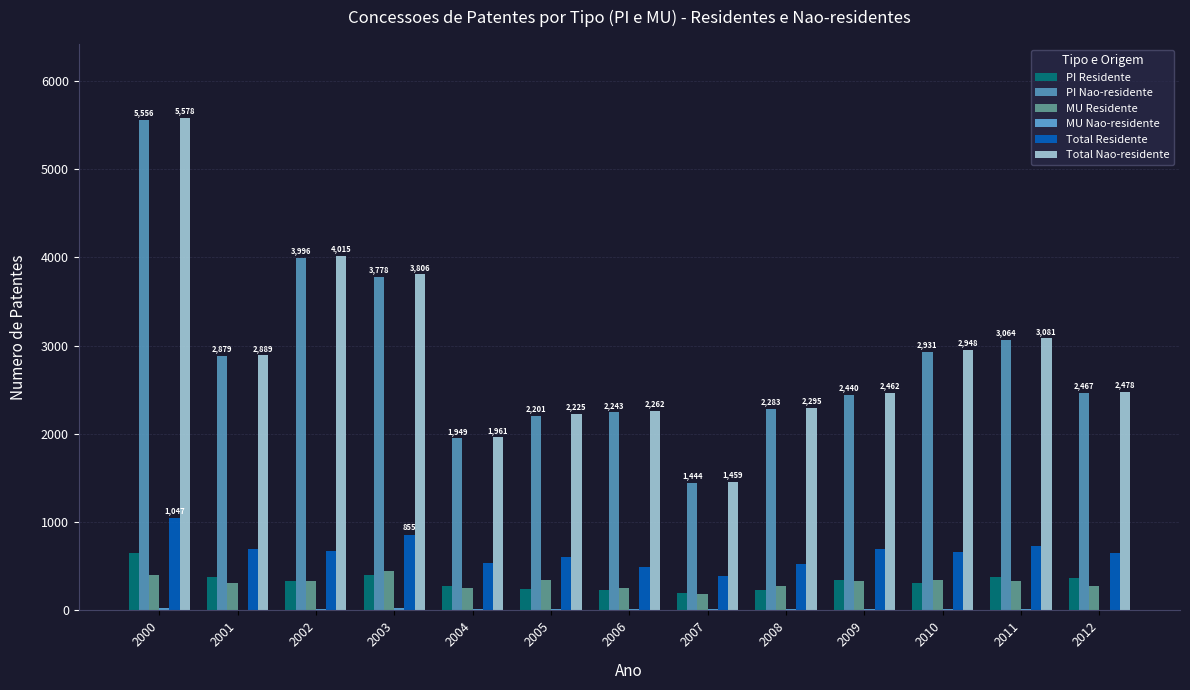

The Total Residente series shows 1047 at 2000. True or false?

True